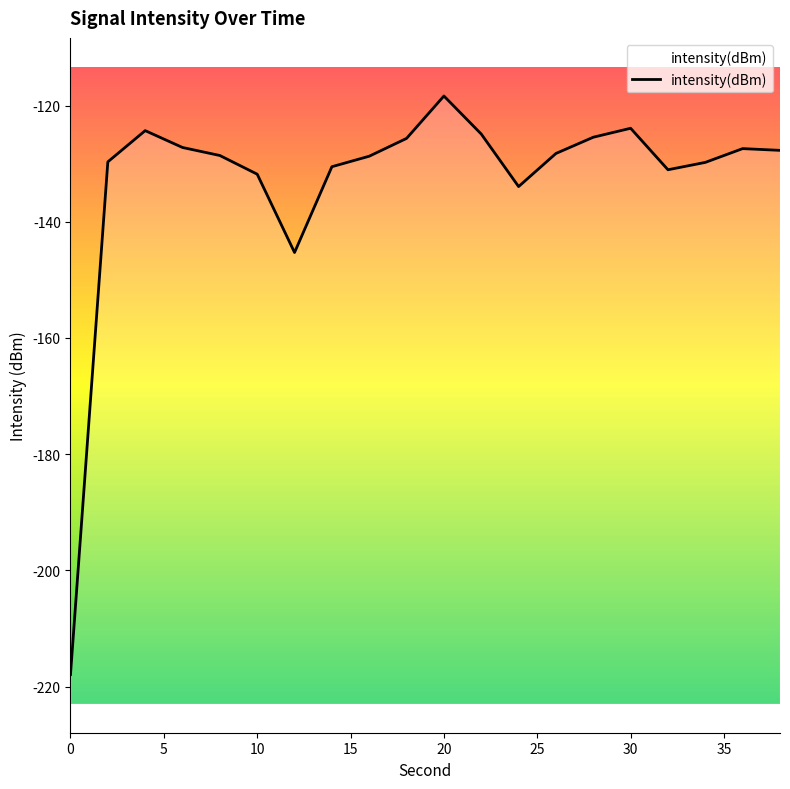

What is the difference between the second highest and minimum values?

94.0